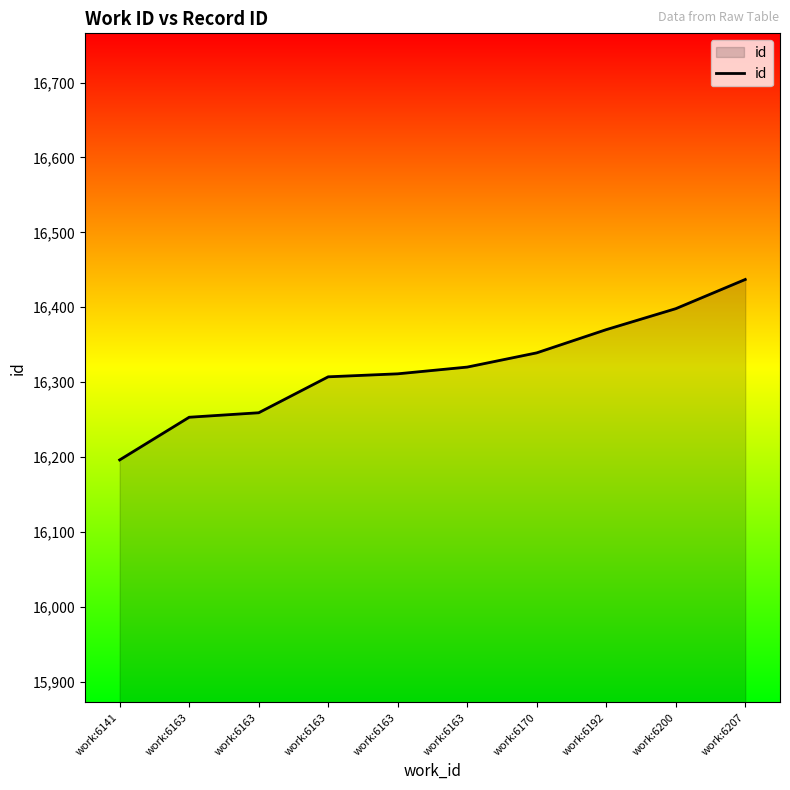

Does the chart have visible grid lines?

No